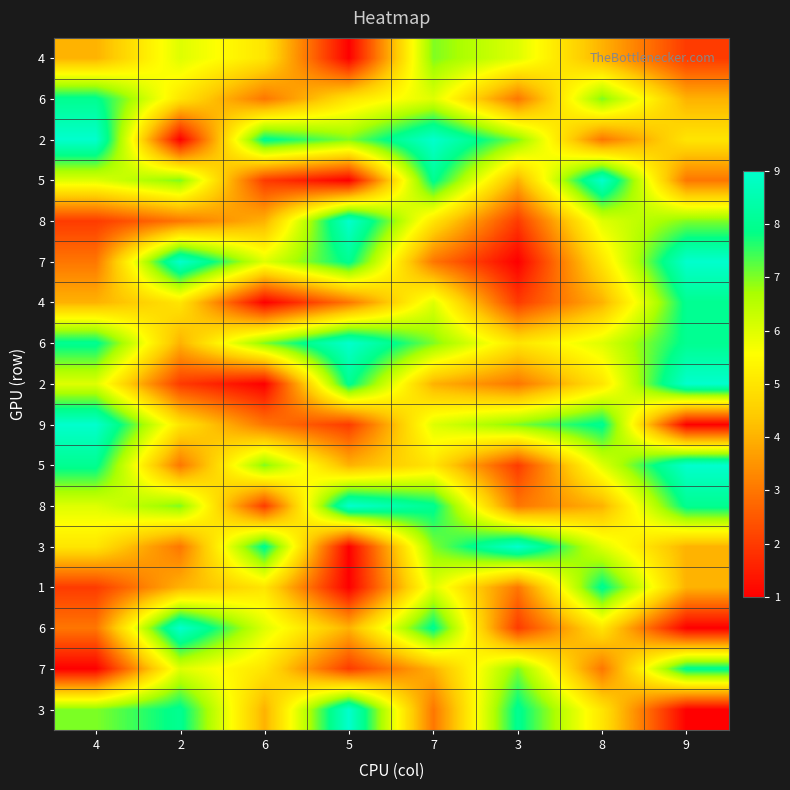

What is the maximum value shown in the chart?

9